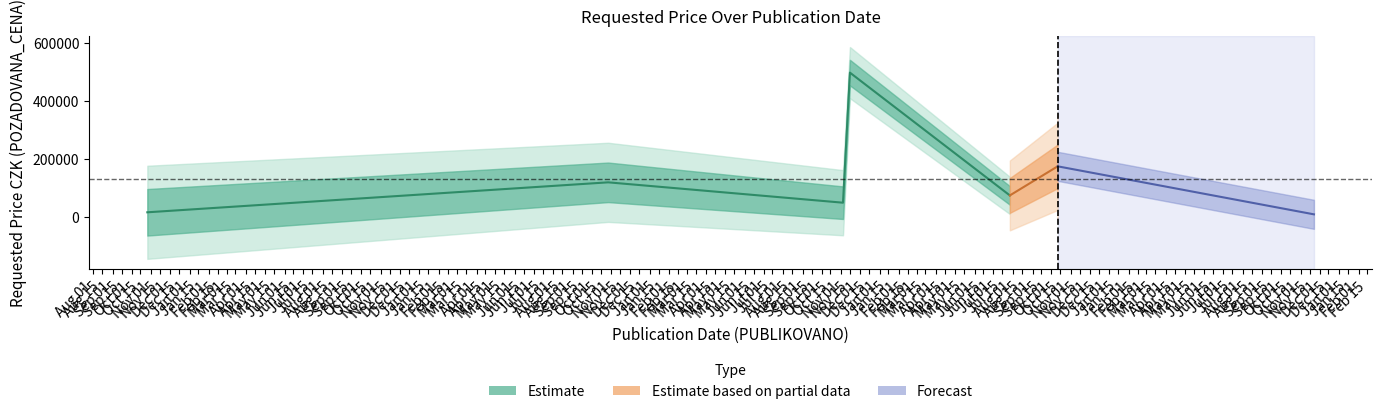

What is the difference between the maximum and minimum values?

487000